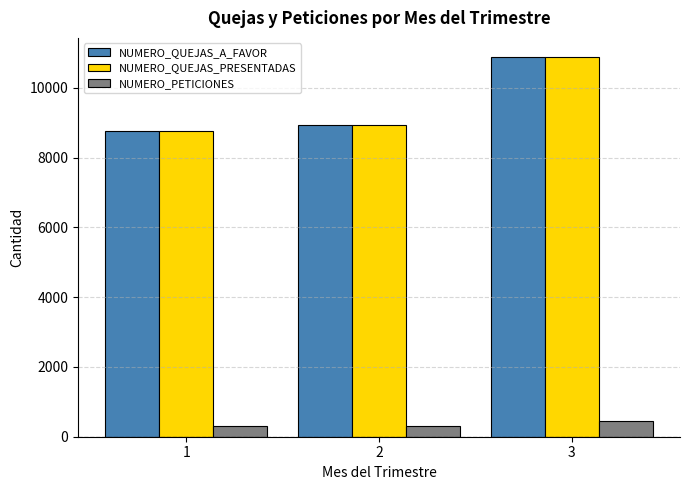

At how many categories does at least one series exceed 1504?

3